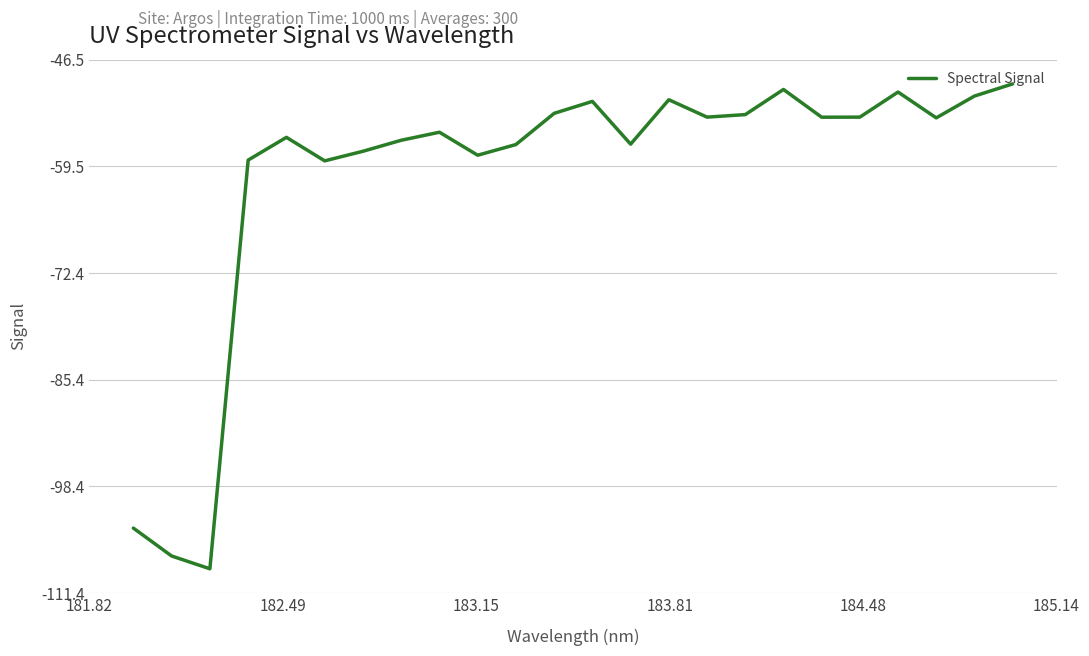

What is the smallest value displayed?

-108.4